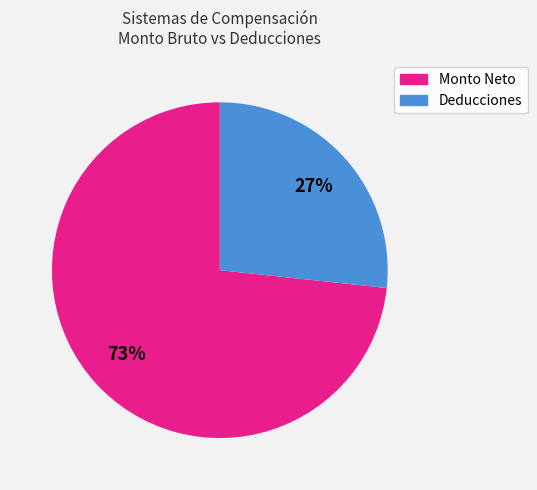

To the nearest percent, what is the average slice percentage?

50%